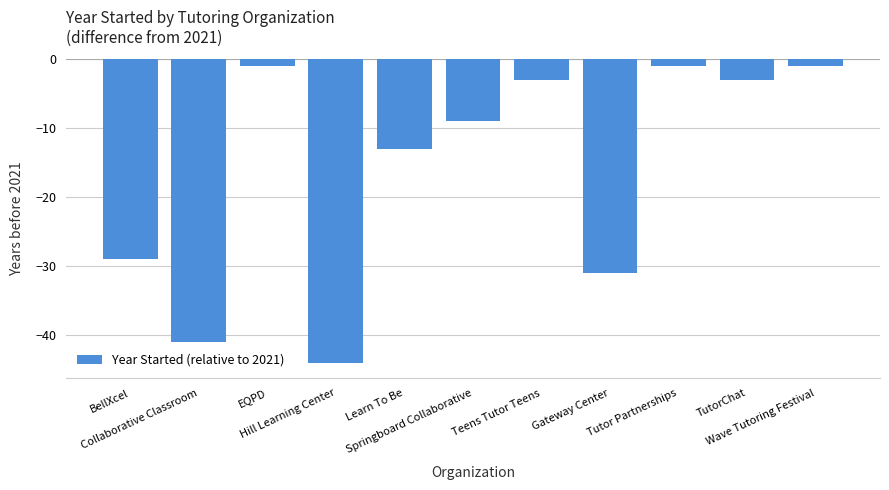

Count the number of categories in the chart.

11